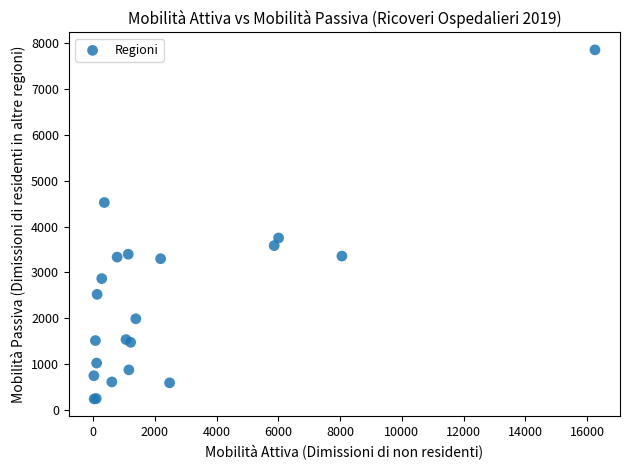

What Y value in the scatter plot is closest to 4048?

3753